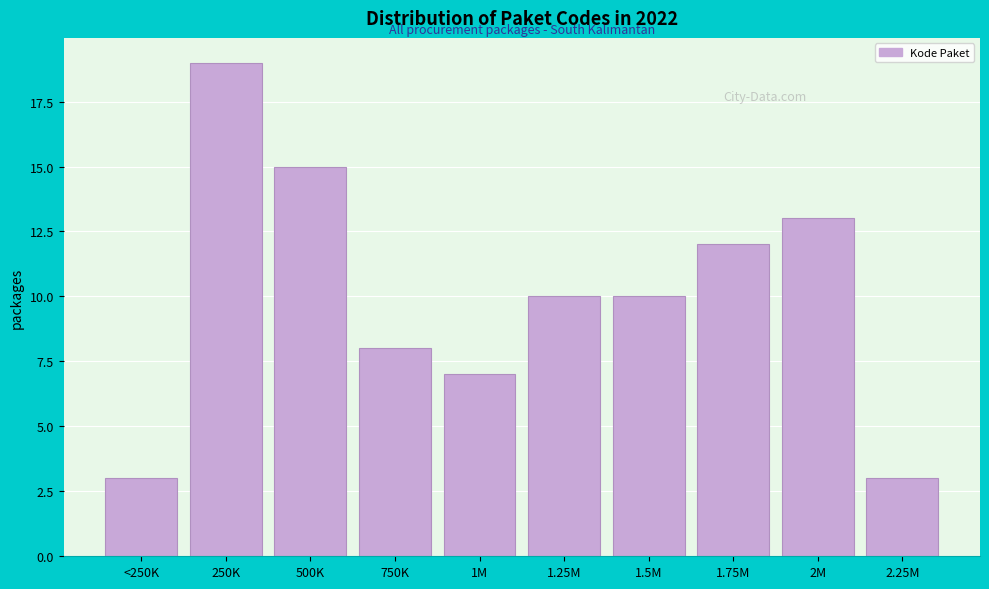

Reading left to right, what are all the values shown in this chart?

<250K=3	250K=19	500K=15	750K=8	1M=7	1.25M=10	1.5M=10	1.75M=12	2M=13	2.25M=3